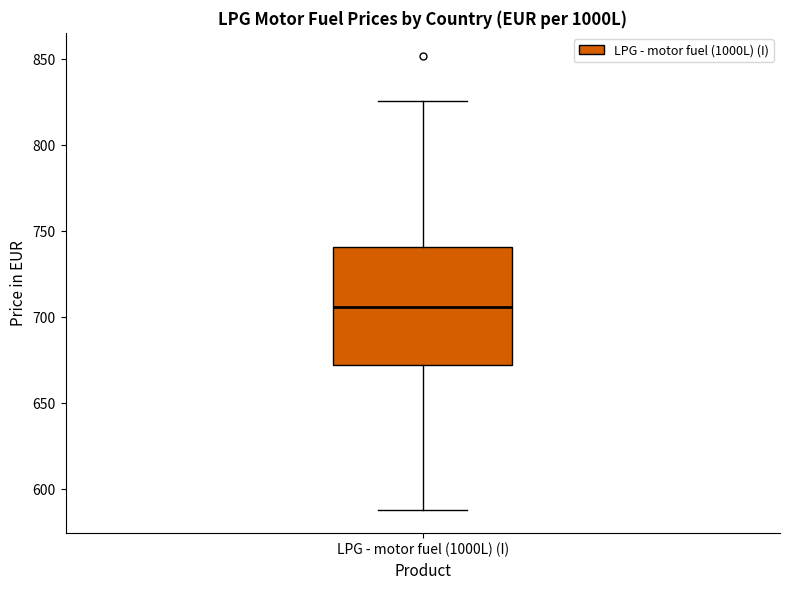

Transcribe this box plot: give where the median line is, the range the box spans, and where the two whiskers end, as read against the y-axis. The values are not printed on the chart, so give them approximately, as read against the axis.

median 705, box 670 to 740, whiskers 590 to 825